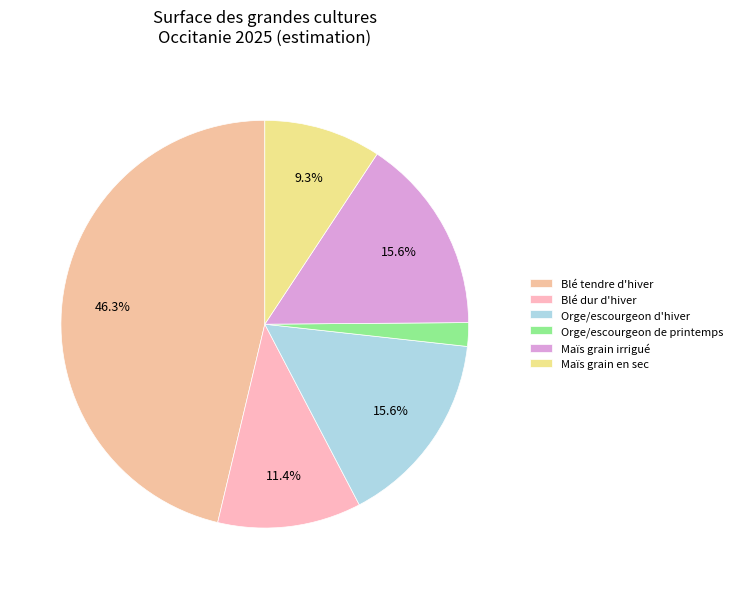

To the nearest percent, what portion does Orge/escourgeon de printemps represent?

2%